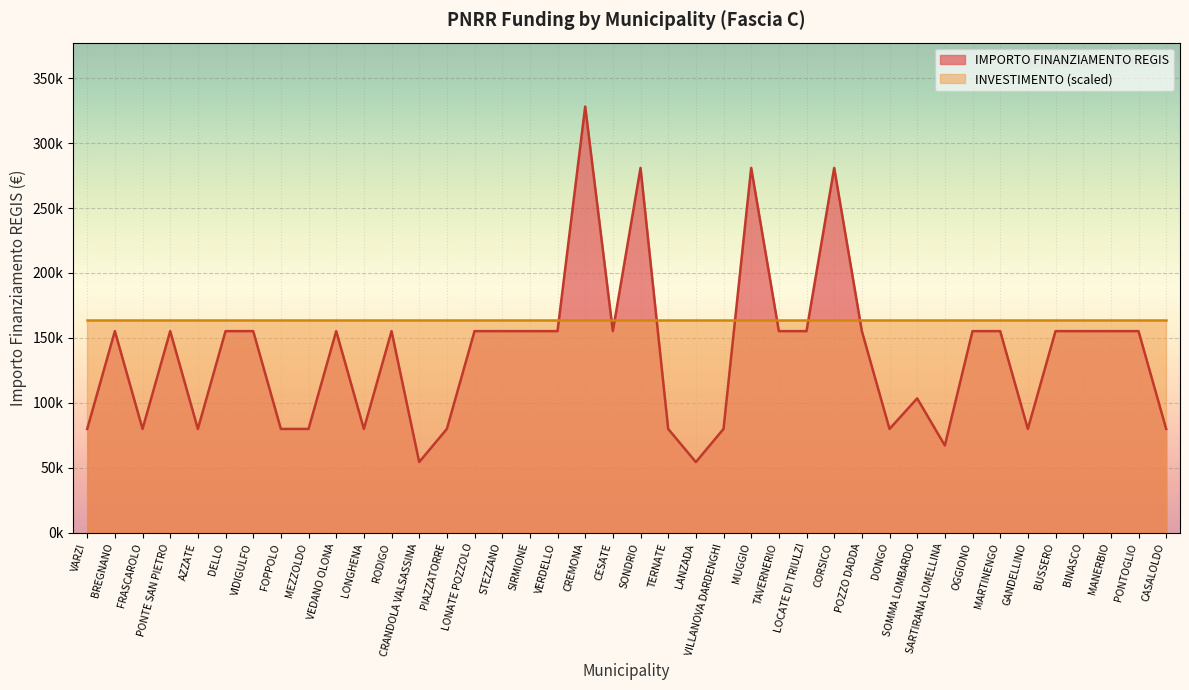

Between BINASCO and SONDRIO, which is larger?

SONDRIO